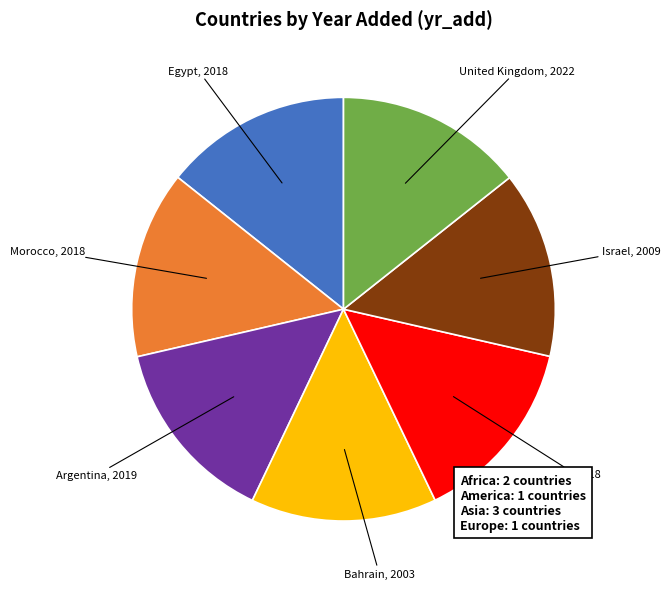

What is the ratio of the value at United Kingdom, 2022 to the value at Argentina, 2019?

1.0